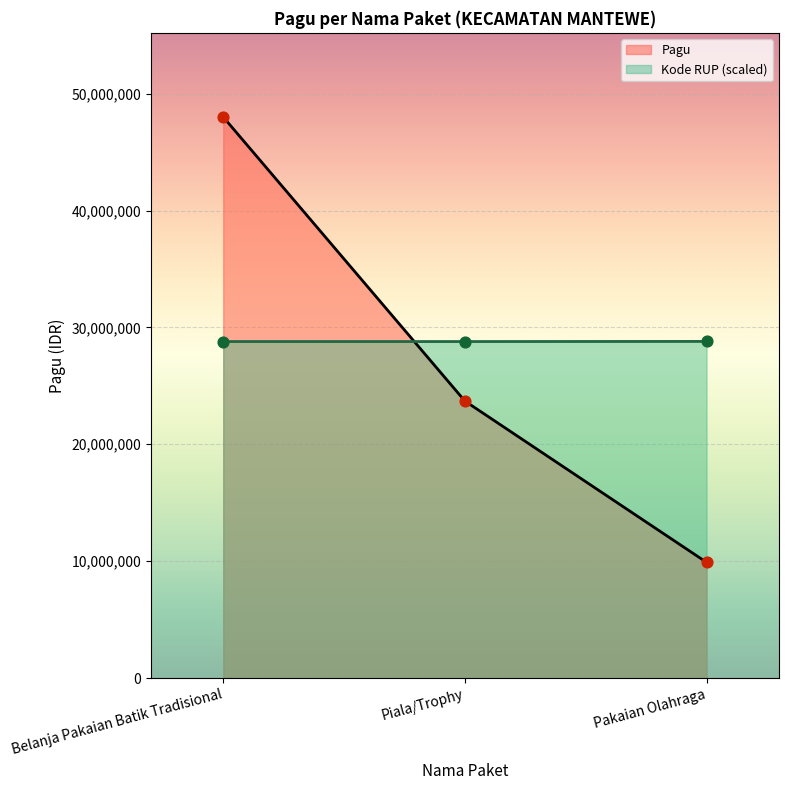

Between Belanja Pakaian Batik Tradisional and Pakaian Olahraga, which is larger?

Belanja Pakaian Batik Tradisional